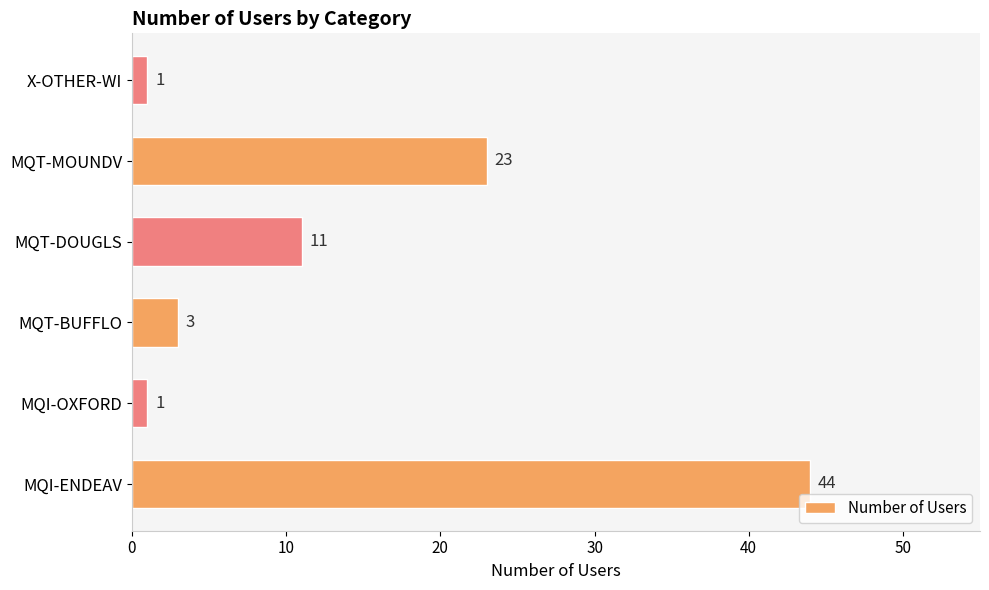

Count the number of data series in this chart.

1